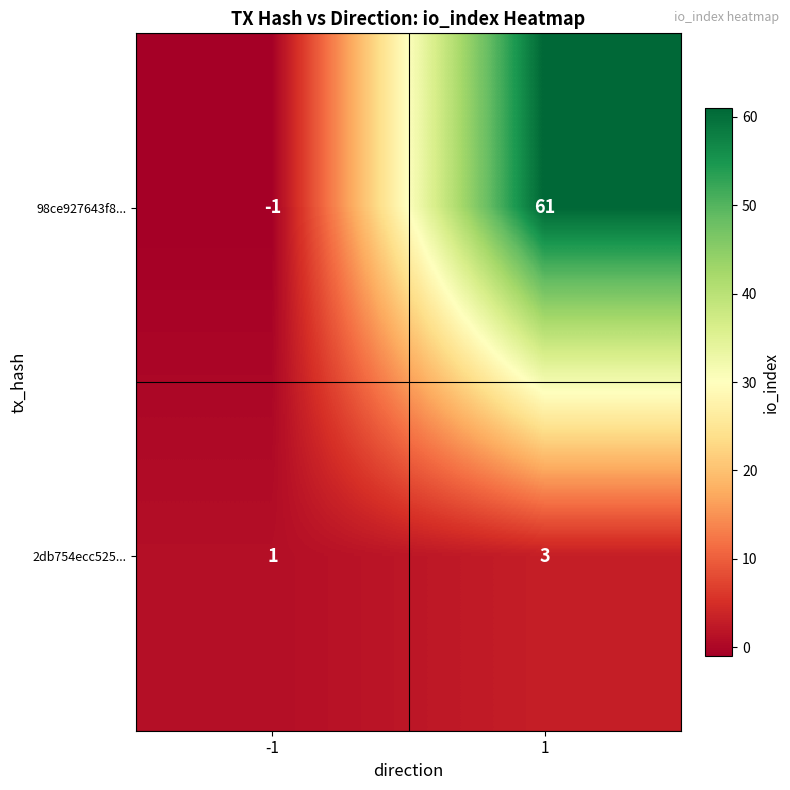

What is the average value of the 98ce927643f8... series?

30